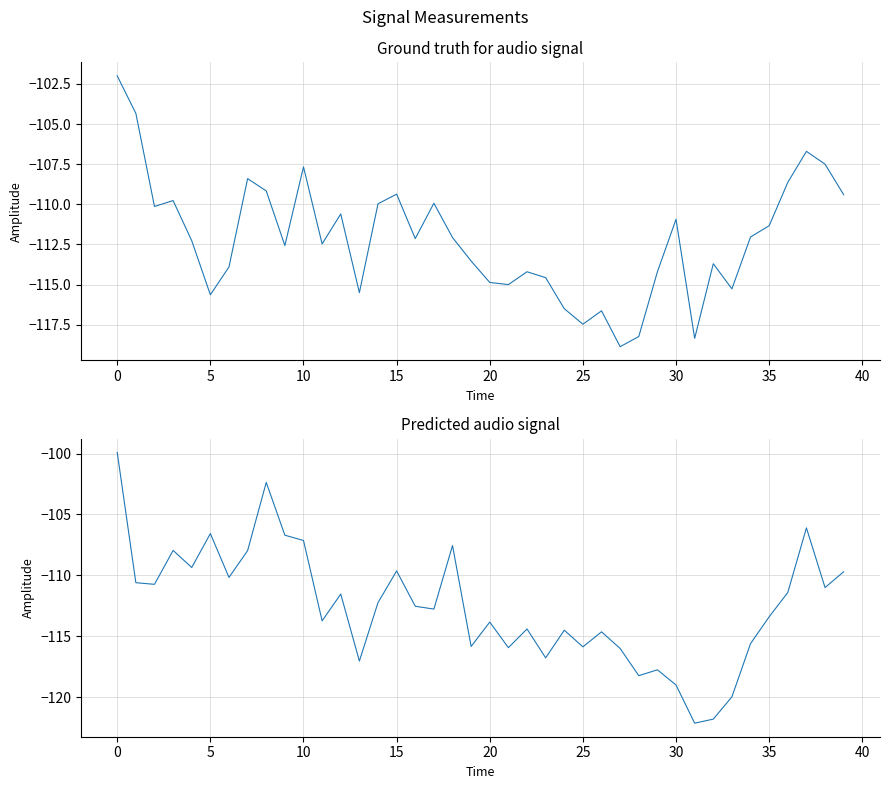

How many series are shown in this chart?

2